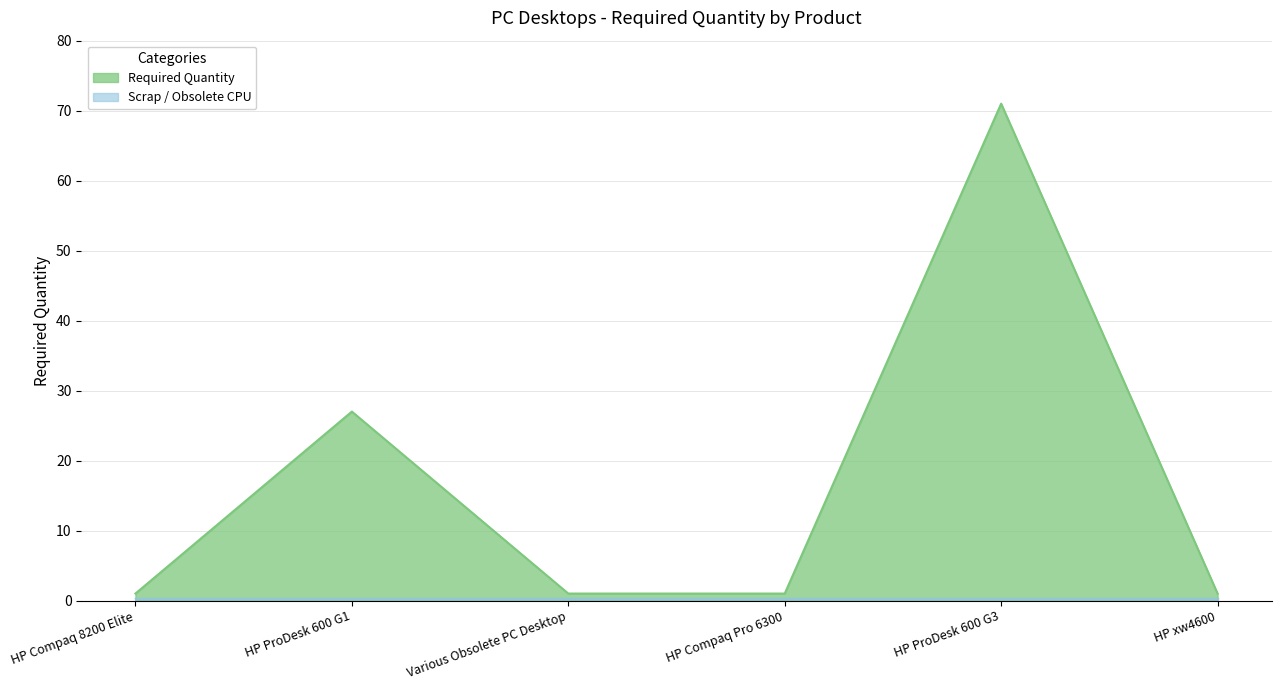

Which has a higher value, HP Compaq 8200 Elite or HP ProDesk 600 G1?

HP ProDesk 600 G1